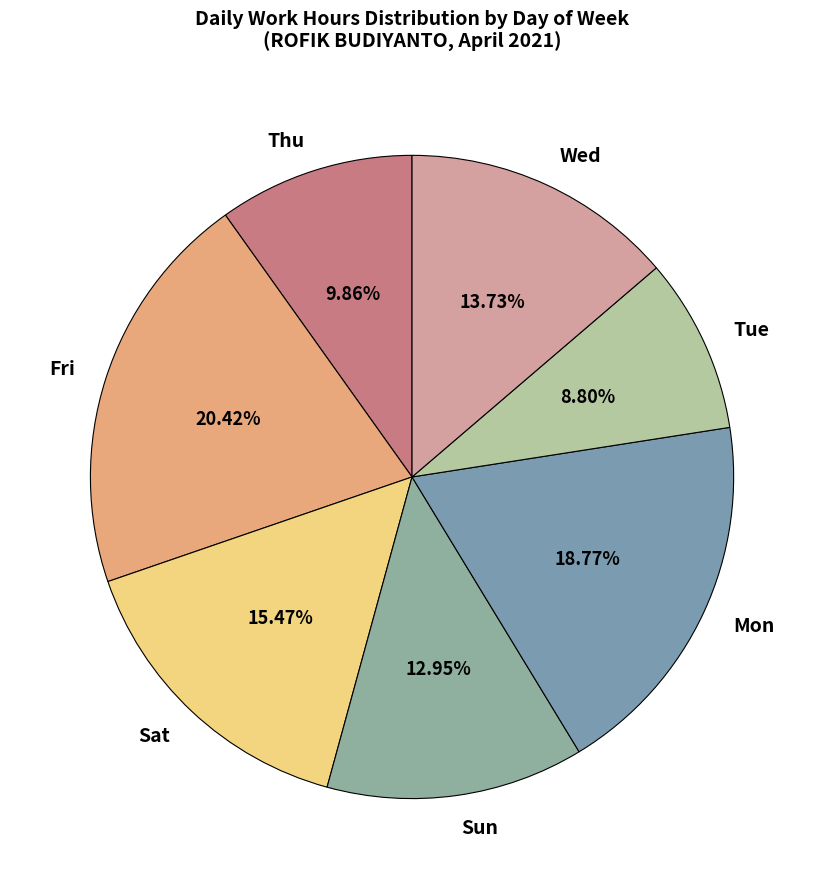

Is there any slice that represents more than half of the pie?

No